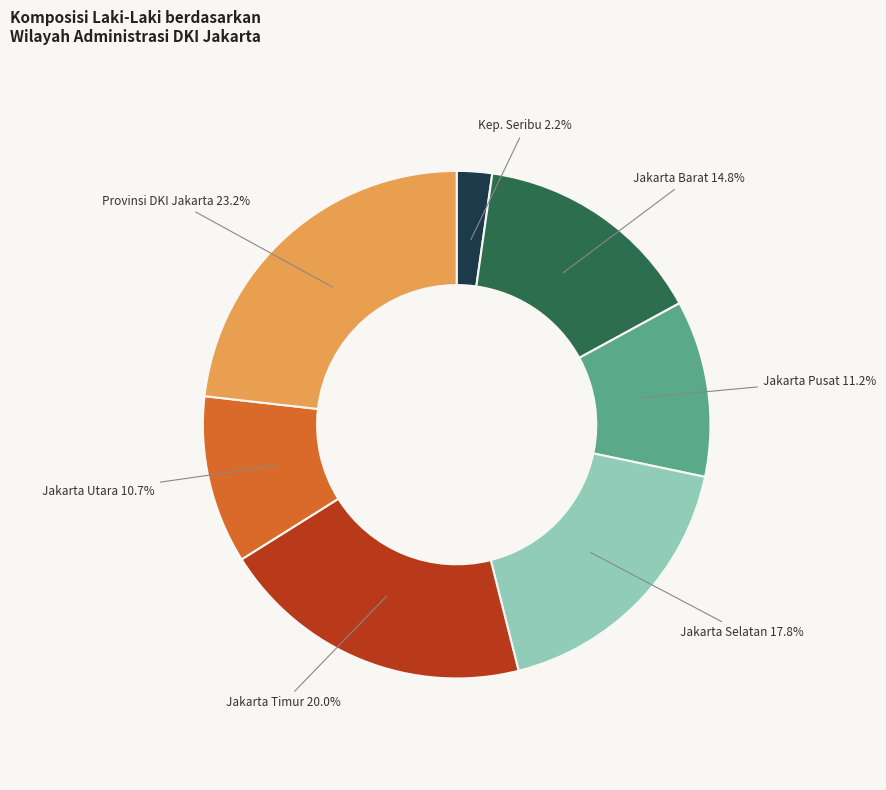

Is there a majority slice in this chart?

No